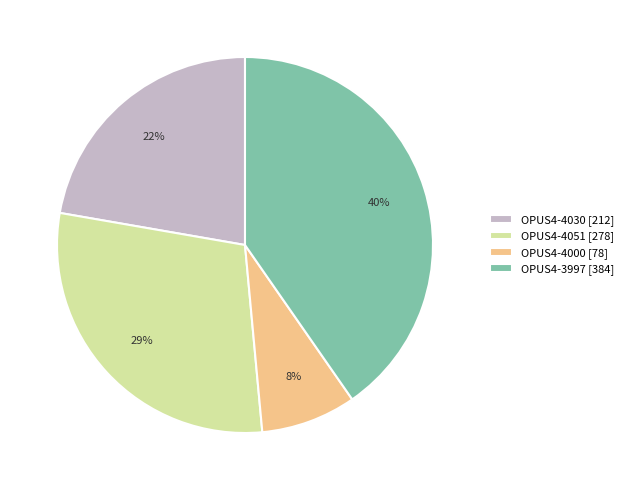

How many slices are in this pie chart?

4